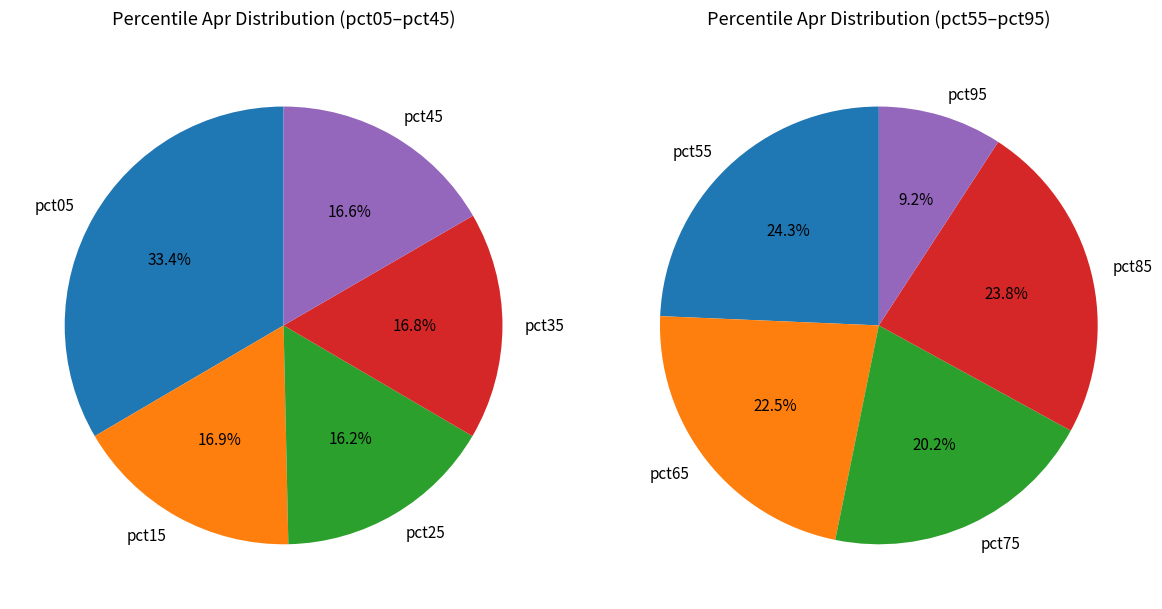

How many segments does this pie chart have?

10